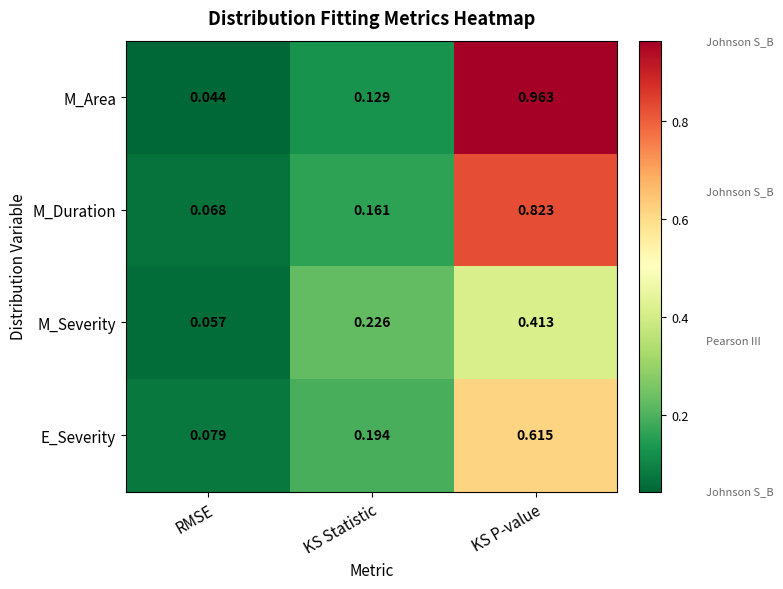

Which label corresponds to the smallest value in the chart?

RMSE